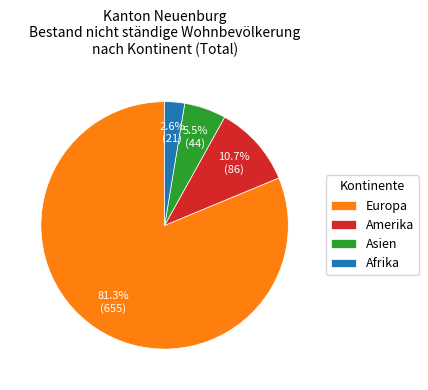

Combined, do Amerika and Europa account for over 50%?

Yes